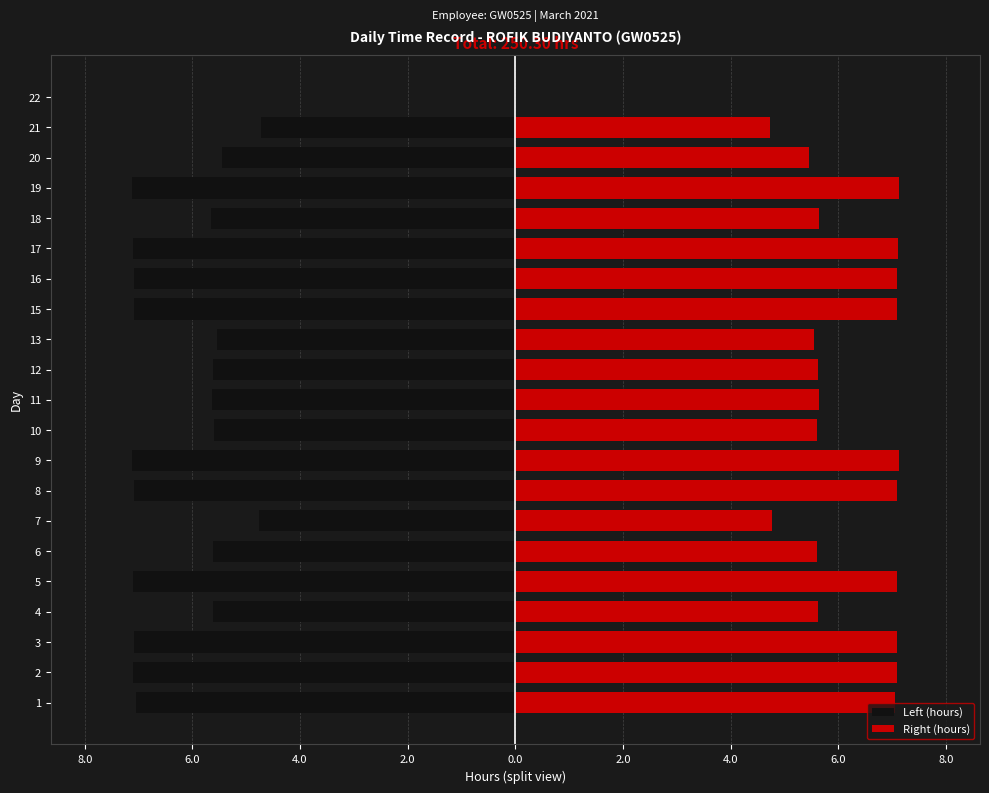

Reading left to right, what are all the values shown in this chart?

Left (hours): -7.1	-7.1	-7.1	-5.6	-7.1	-5.6	-4.8	-7.1	-7.1	-5.6	-5.6	-5.6	-5.5	-7.1	-7.1	-7.1	-5.6	-7.1	-5.4	-4.7	0.0
Right (hours): 7.1	7.1	7.1	5.6	7.1	5.6	4.8	7.1	7.1	5.6	5.6	5.6	5.5	7.1	7.1	7.1	5.6	7.1	5.4	4.7	0.0